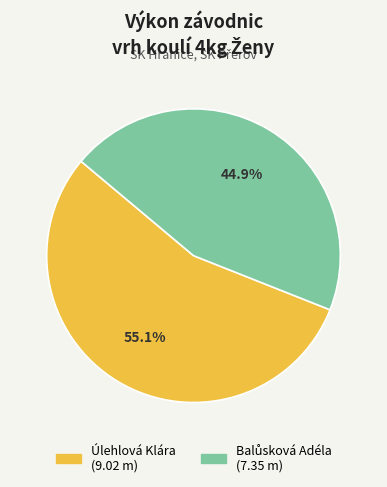

Count the number of slices in the pie.

2